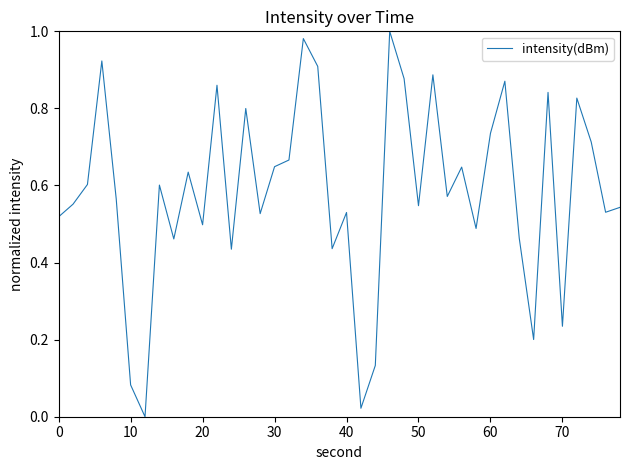

What is the maximum value shown in the chart?

1.0